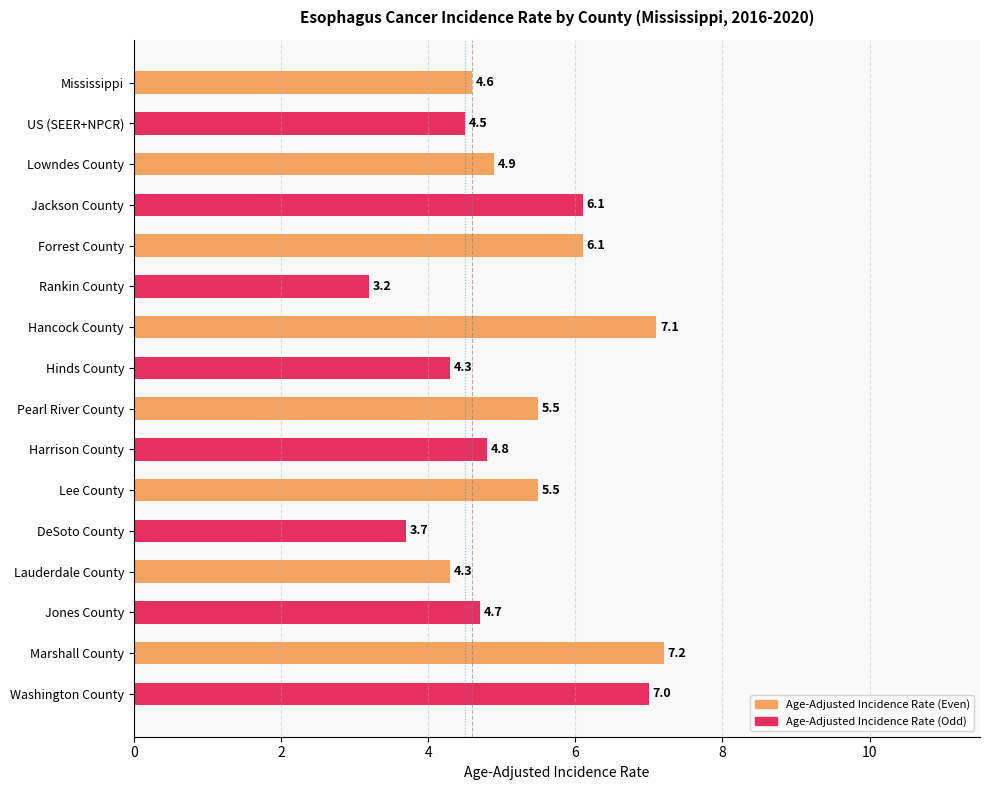

Is the value of US avg at 0 greater than the value of Mississippi avg at 0?

No